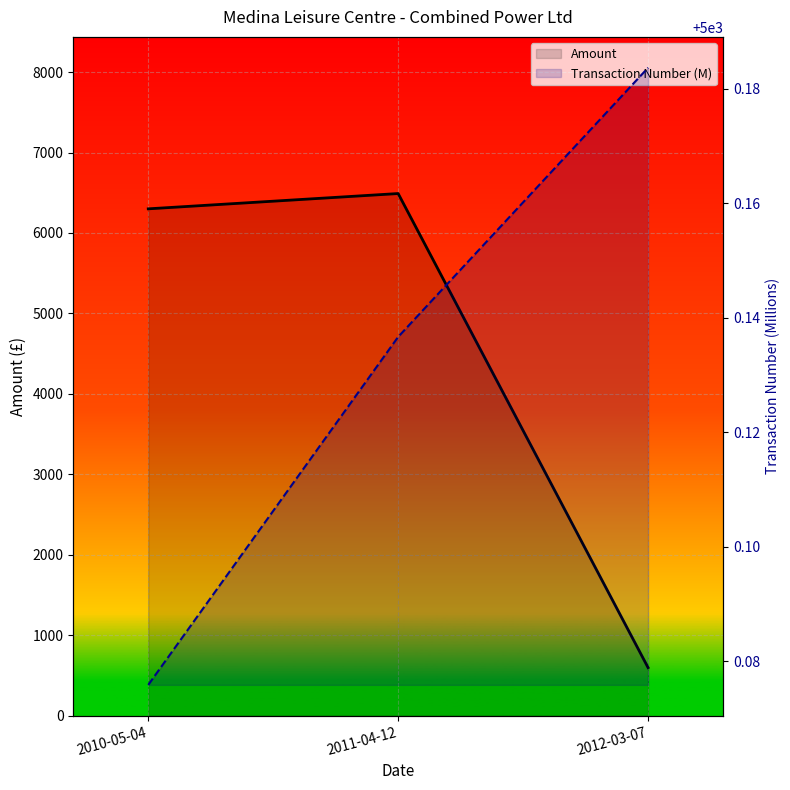

What is the difference between the highest and lowest values at 2010-05-04?

1299.9